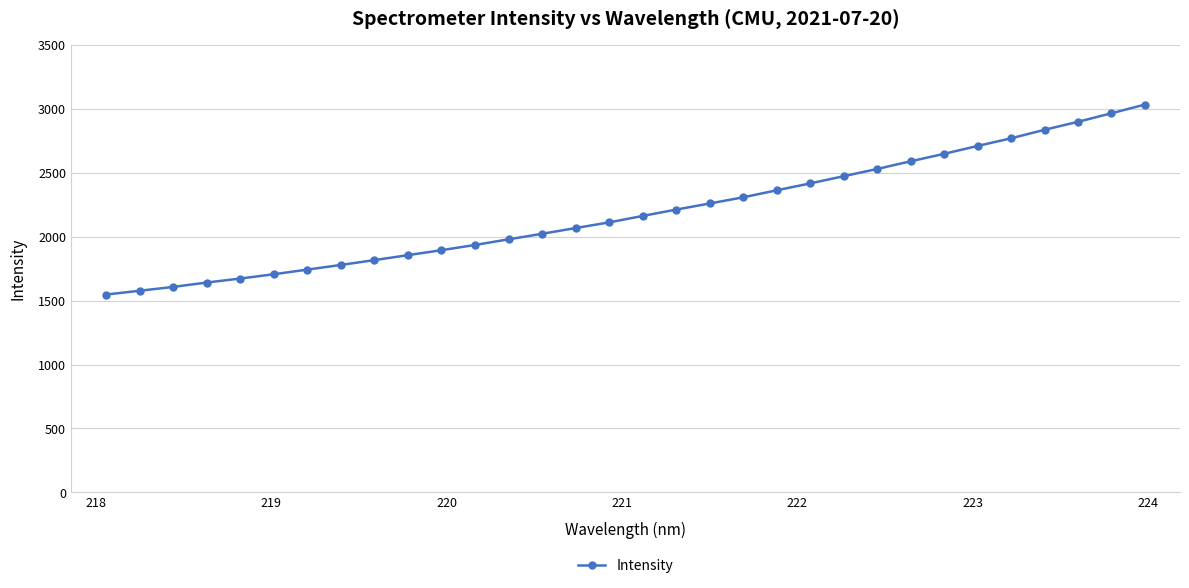

What is the maximum value shown in the chart?

3035.3